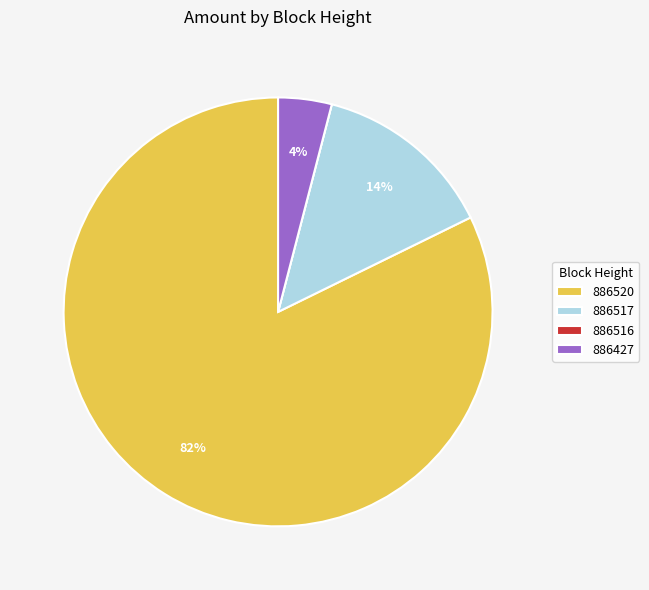

Is it true that 886517 is 1% of the pie?

False